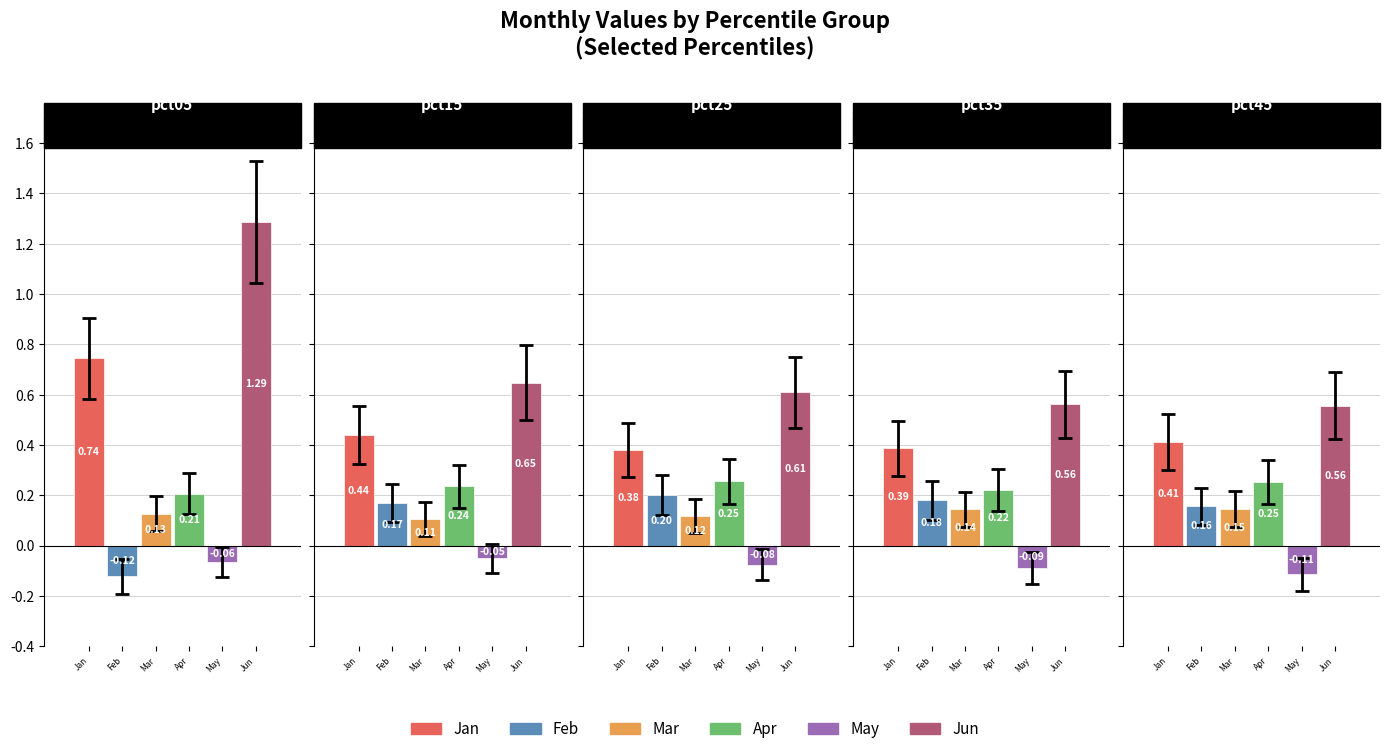

What is the value of the Jun bar at the 3rd from the left?

0.6